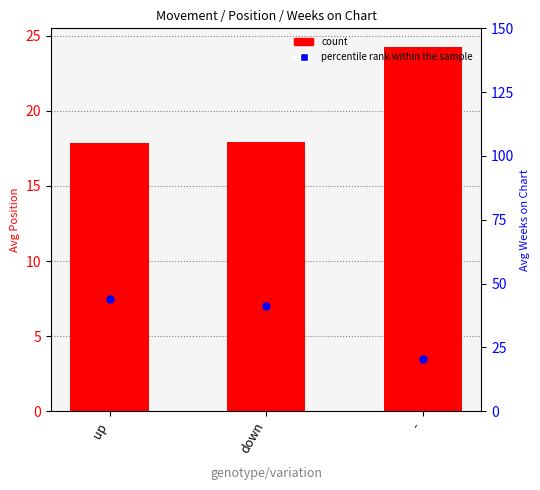

Which series reaches the maximum Y coordinate?

percentile rank within the sample